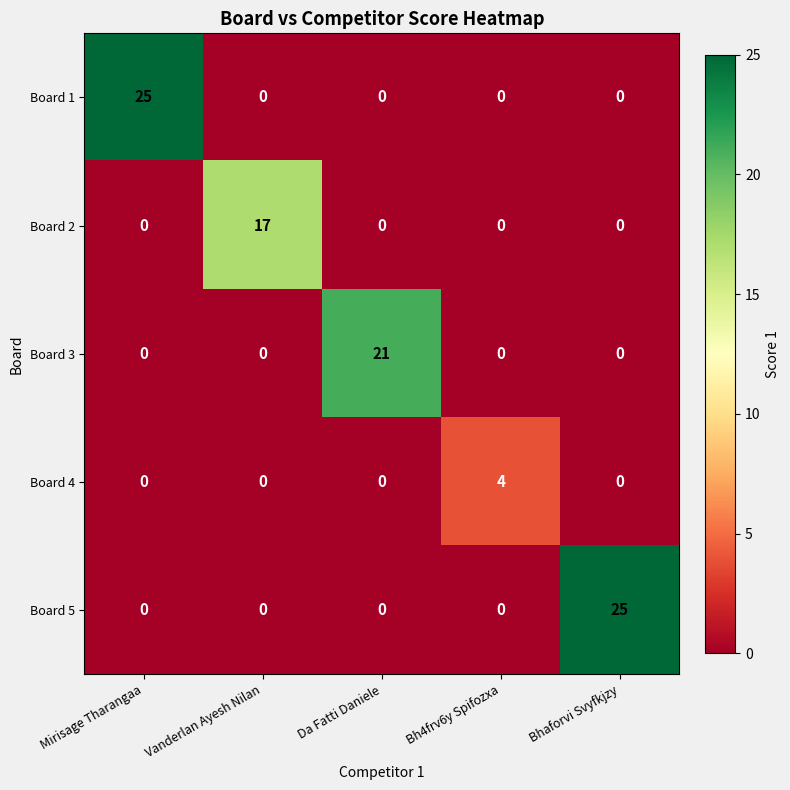

What is the sum of the Board 3 values at Vanderlan Ayesh Nilan and Da Fatti Daniele?

21